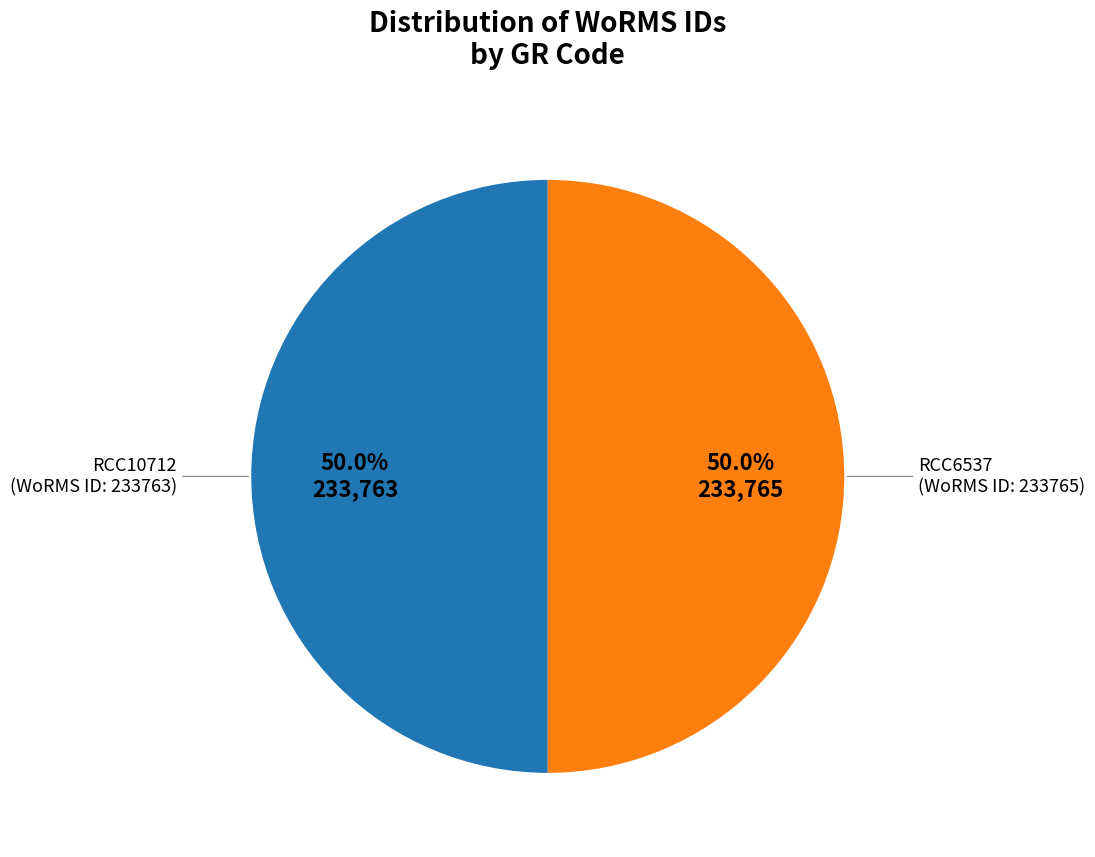

How many segments does this pie chart have?

2